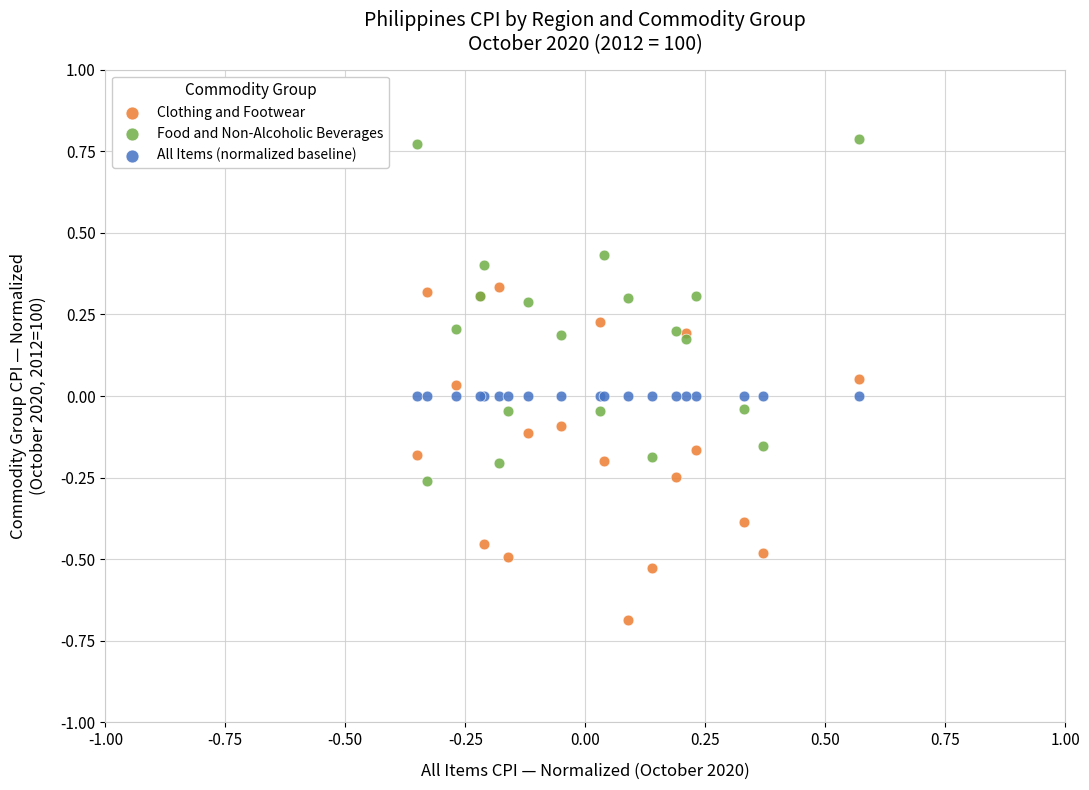

What are all the series names shown in the legend?

Clothing and Footwear, Food and Non-Alcoholic Beverages, All Items (normalized baseline)